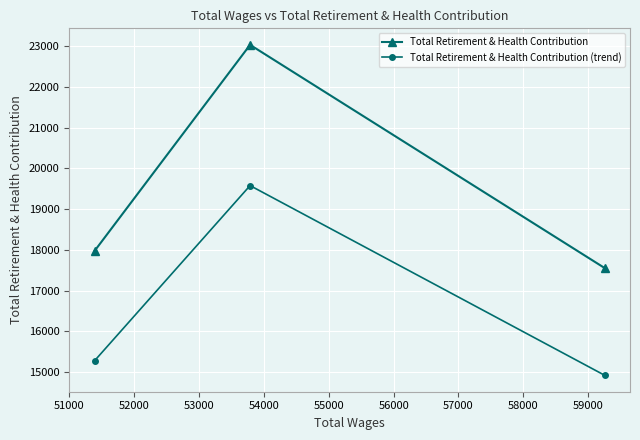

At how many categories does at least one series exceed 16730?

3